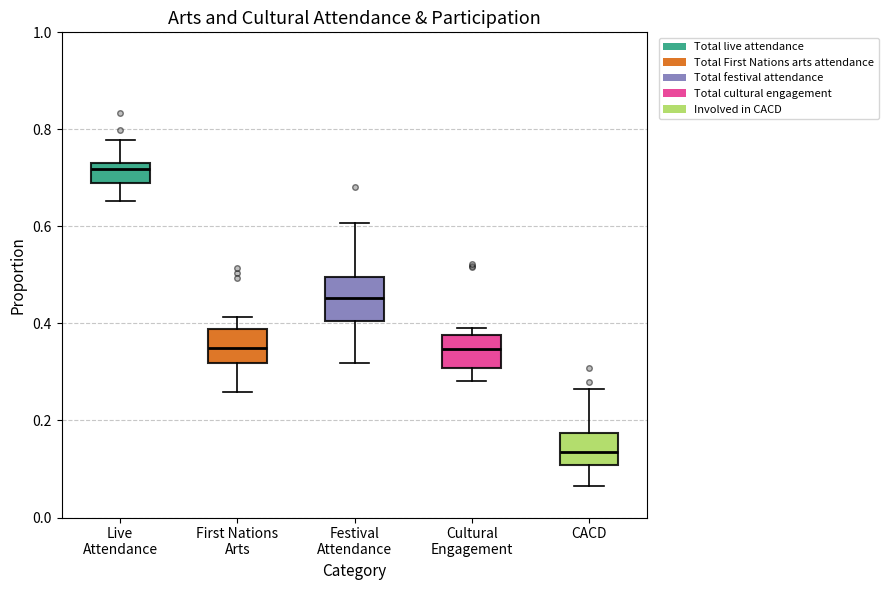

Reading left to right, read every box against the y-axis: the position of its median line, the range the box covers, and the ends of its whiskers. The values are not printed on the chart, so give them approximately, as read against the axis.

Live Attendance: median 0.72, box 0.70 to 0.74, whiskers 0.66 to 0.78
First Nations Arts: median 0.34, box 0.32 to 0.38, whiskers 0.26 to 0.42
Festival Attendance: median 0.46, box 0.40 to 0.50, whiskers 0.32 to 0.60
Cultural Engagement: median 0.34, box 0.30 to 0.38, whiskers 0.28 to 0.40
CACD: median 0.14, box 0.10 to 0.18, whiskers 0.06 to 0.26